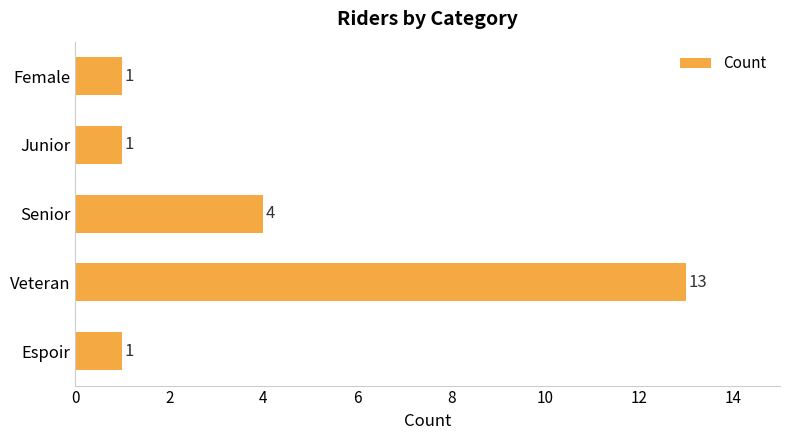

What is the change in value from Senior to Female?

-3